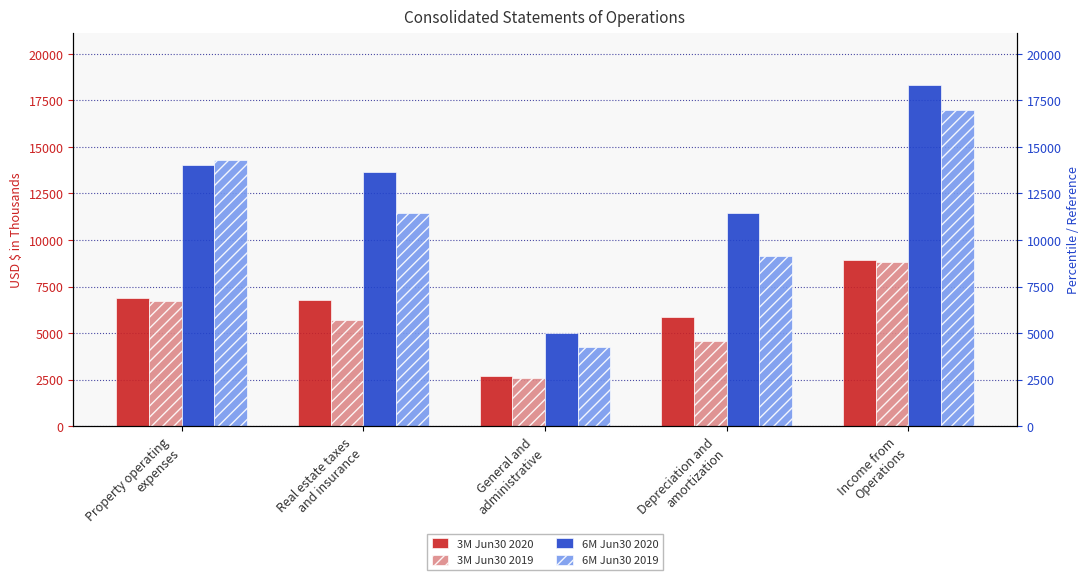

Which series has the largest range (max minus min)?

6M Jun30 2020